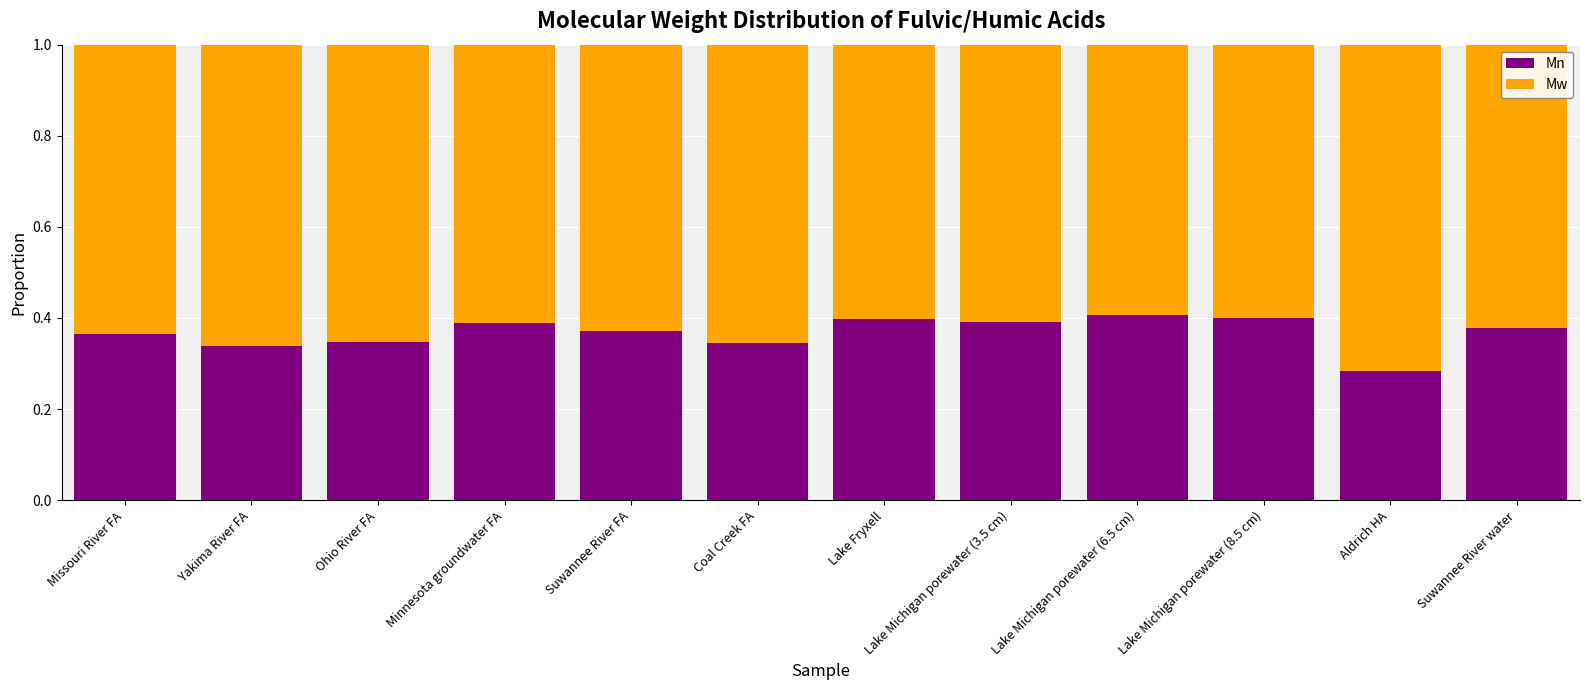

What is the total value across all series at Yakima River FA?

1.0